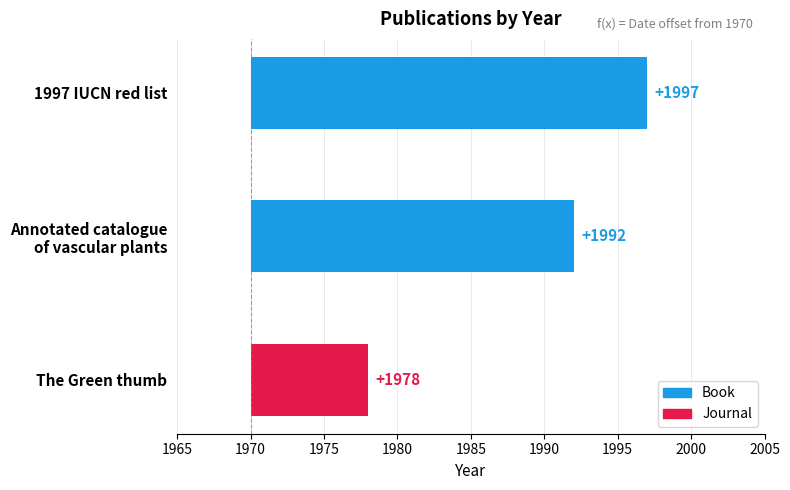

How many data points are above 22?

1